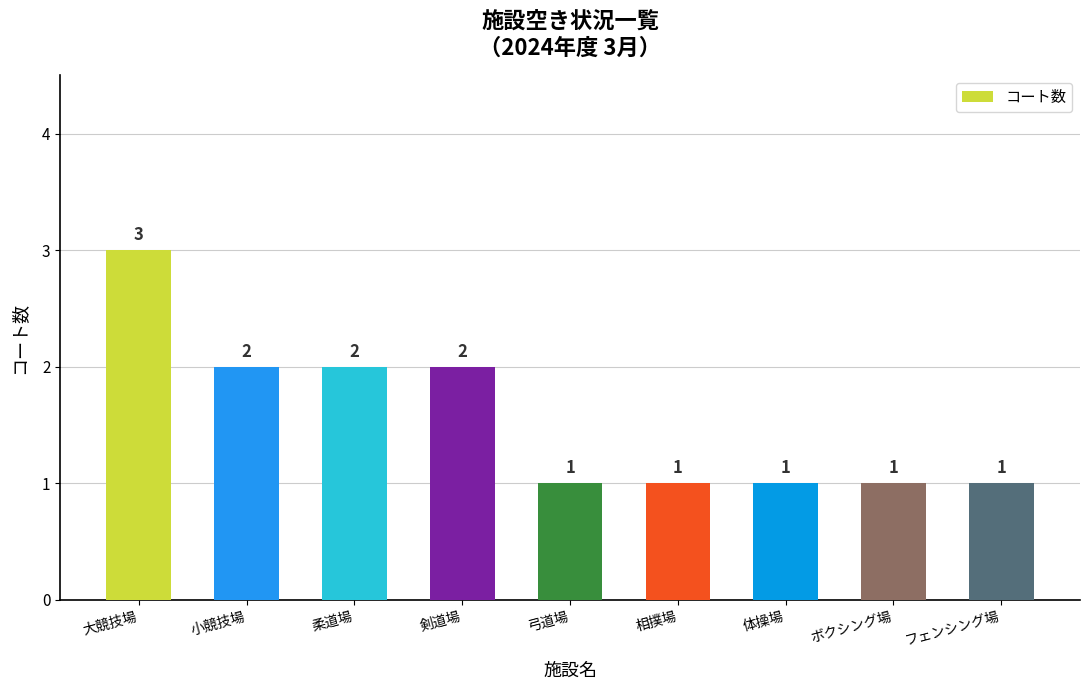

What position from the right is 剣道場?

6